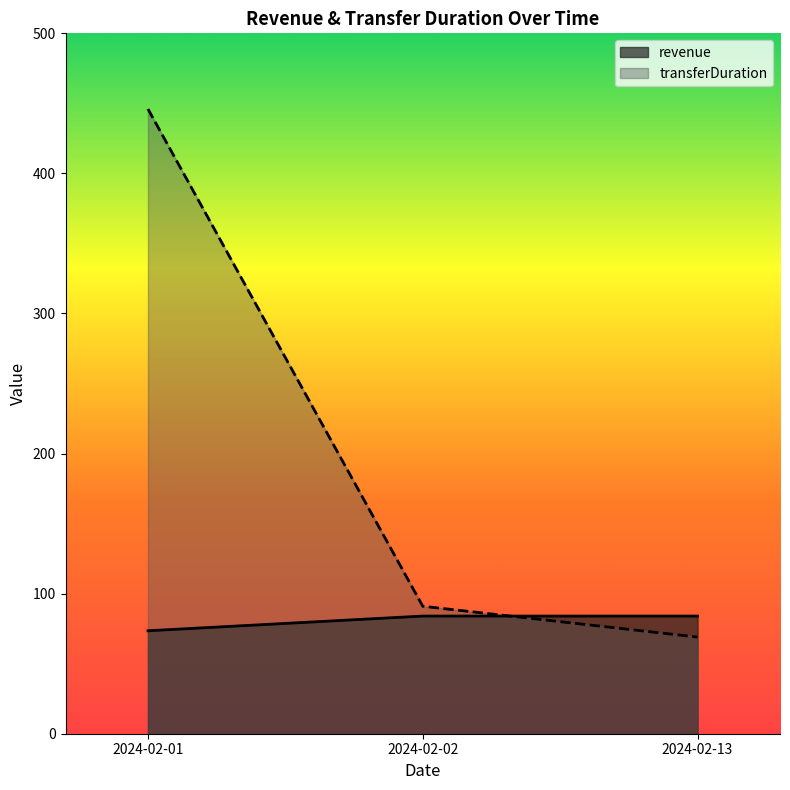

Rank the series at 2024-02-01 from lowest to highest value.

revenue, transferDuration